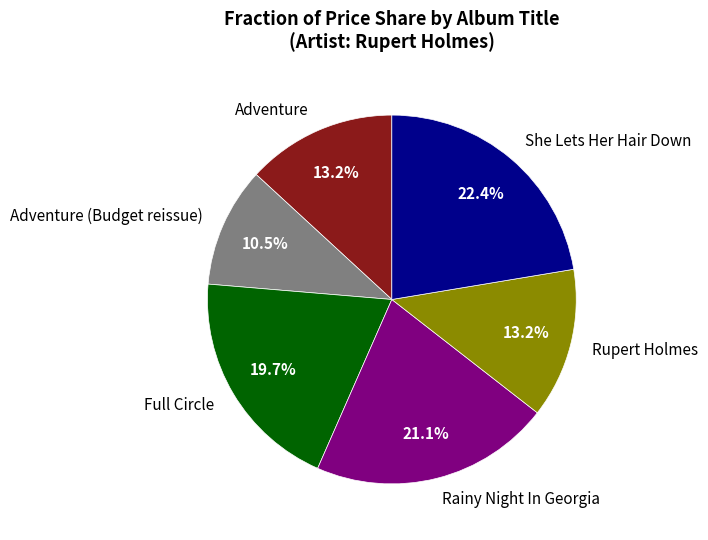

Count the number of slices in the pie.

6